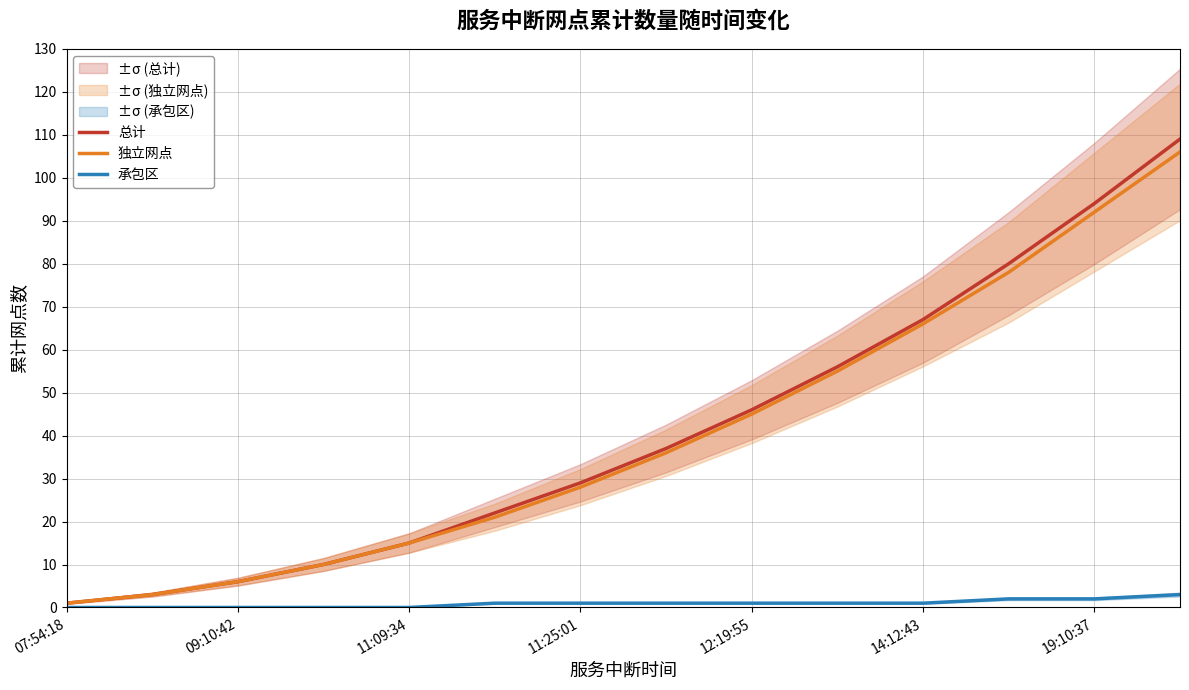

The 承包区 series shows 0 at 11:09:34. True or false?

True